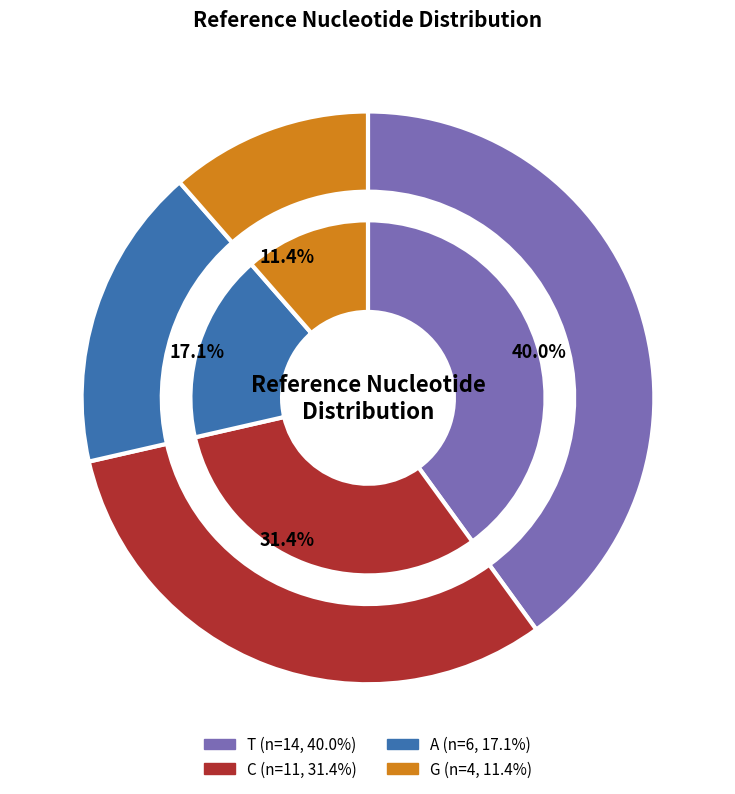

Is it true that T is 31% of the pie?

False